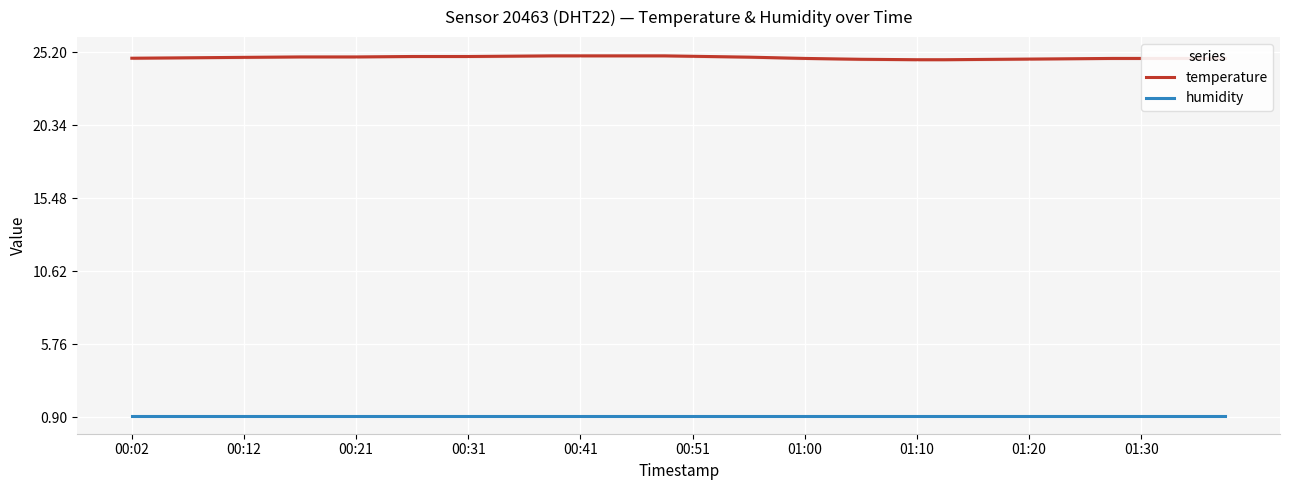

What is the average value of the temperature series?

24.9